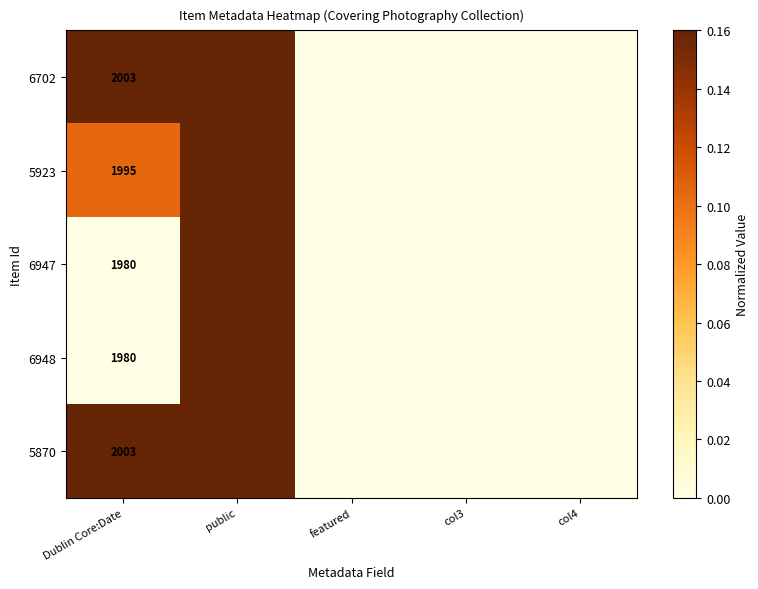

Which category has the lowest value in the 6947 series?

Dublin Core:Date